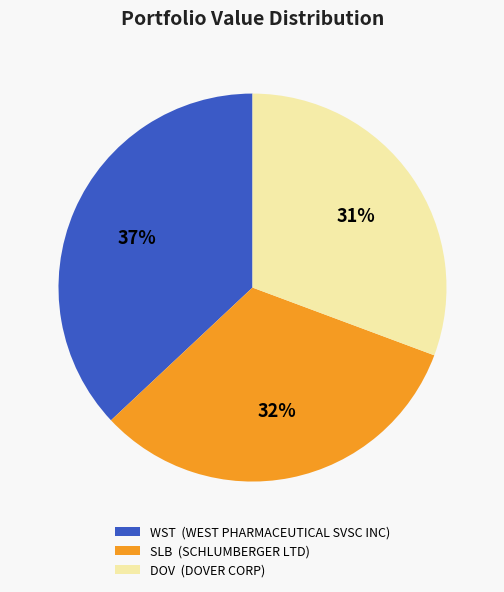

Is DOV (DOVER CORP) the majority of the pie?

No